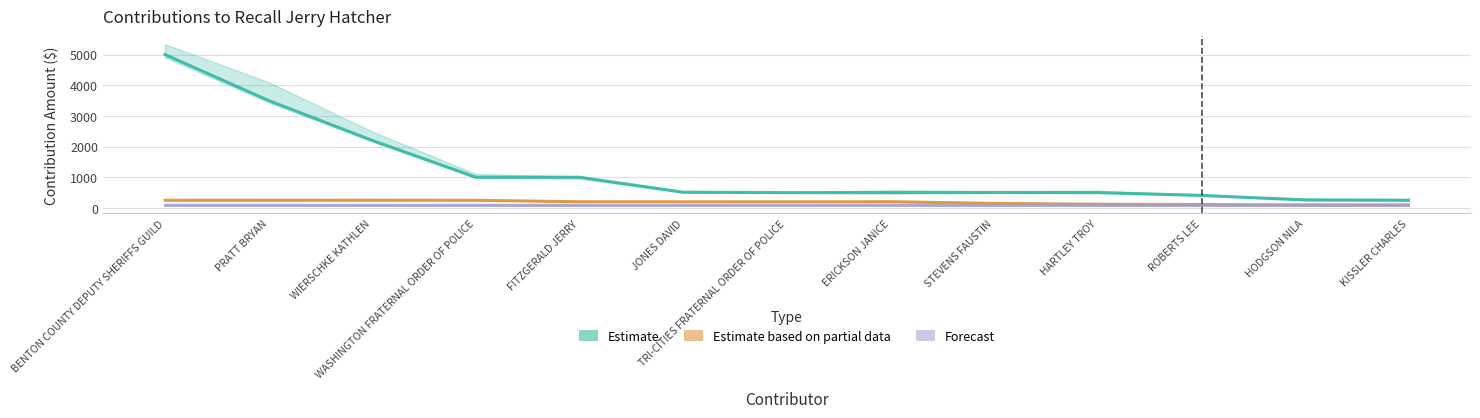

What is the minimum value shown in the chart?

100.0